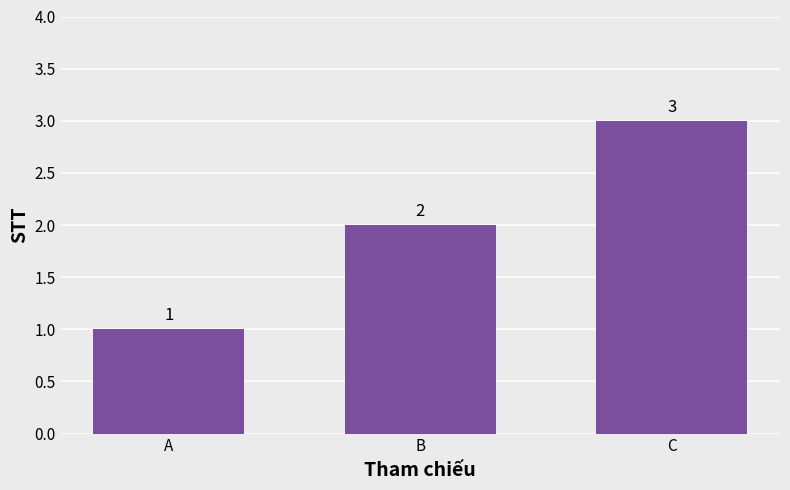

What is the minimum value shown in the chart?

1